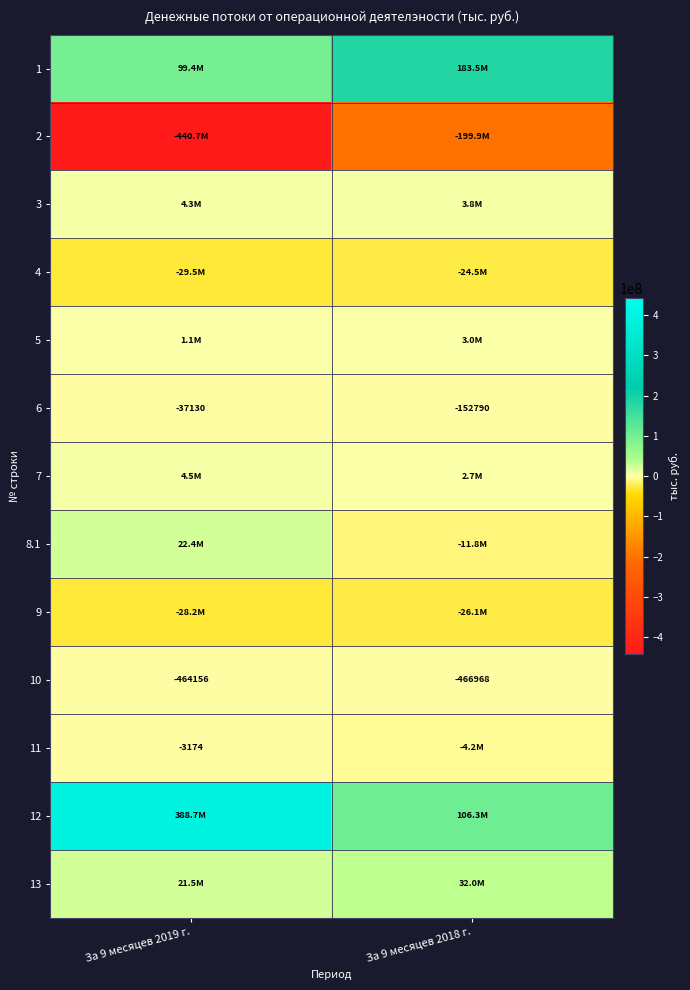

Which category has the highest value in the 3 series?

За 9 месяцев 2019 г.